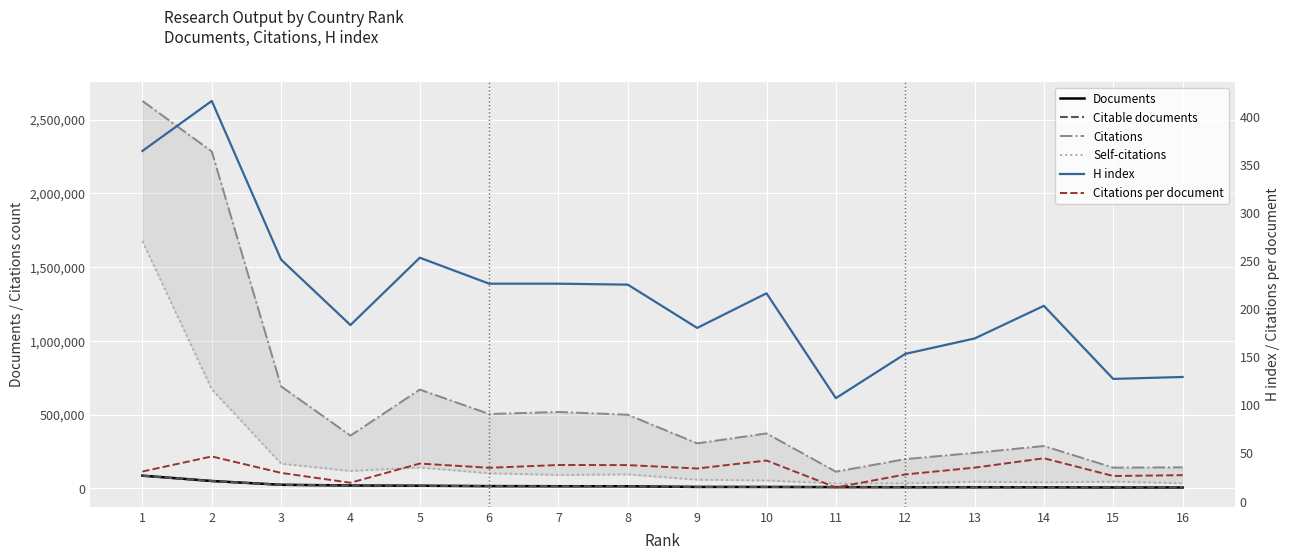

True or false: Documents and Citable documents cross at least once.

False